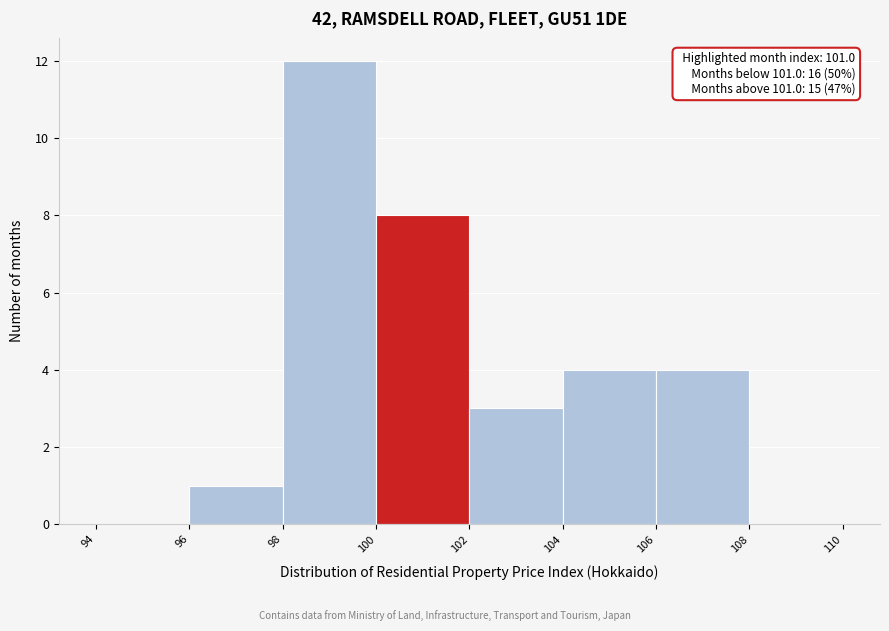

Over which range of the x-axis is the bar tallest?

98 to 100